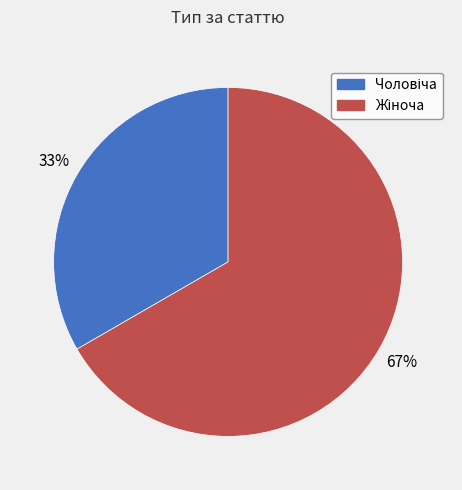

To the nearest percent, what is the average slice percentage?

50%